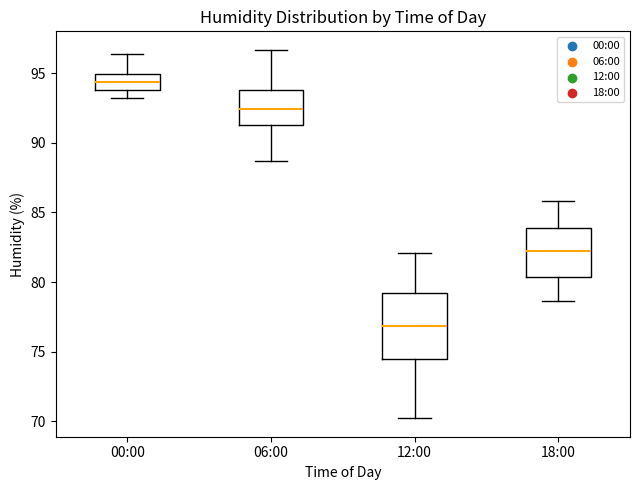

Comparing the boxes themselves (not the whiskers), which one is the tallest?

12:00